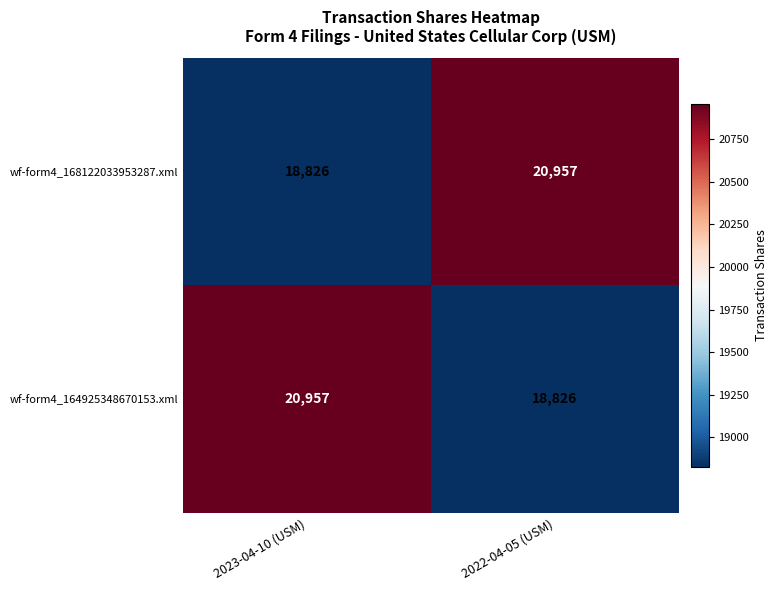

What is the average value of the wf-form4_168122033953287.xml series?

19892